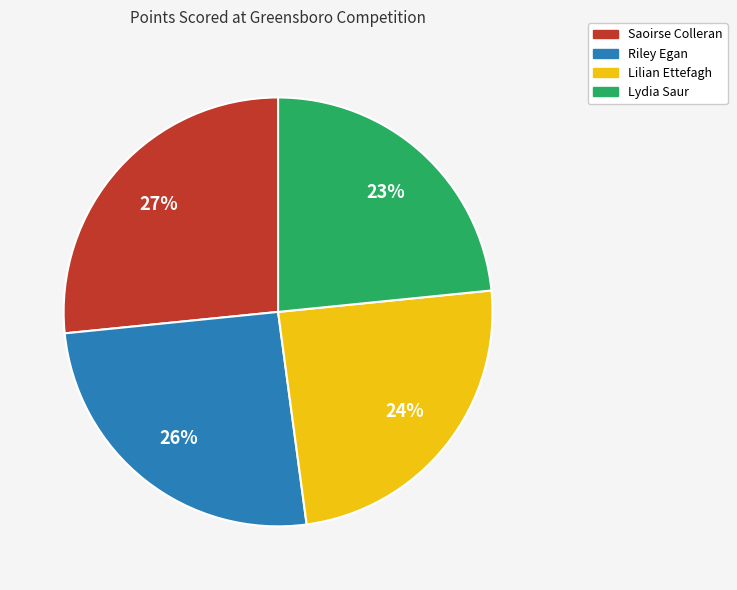

Is it true that Riley Egan is 20% of the pie?

False